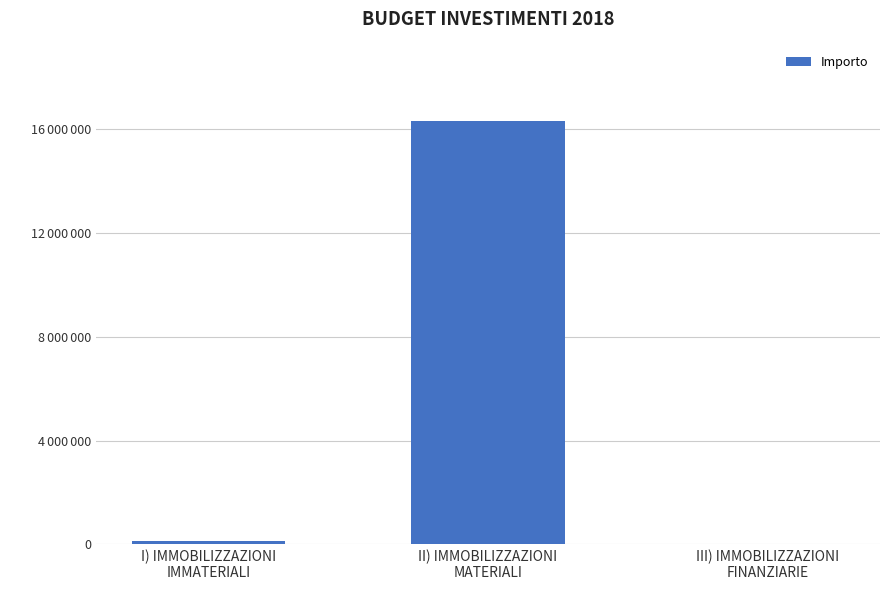

Reading right to left, what are all the values shown in this chart?

III) IMMOBILIZZAZIONI
FINANZIARIE=0.0	II) IMMOBILIZZAZIONI
MATERIALI=16331565.0	I) IMMOBILIZZAZIONI
IMMATERIALI=116000.0